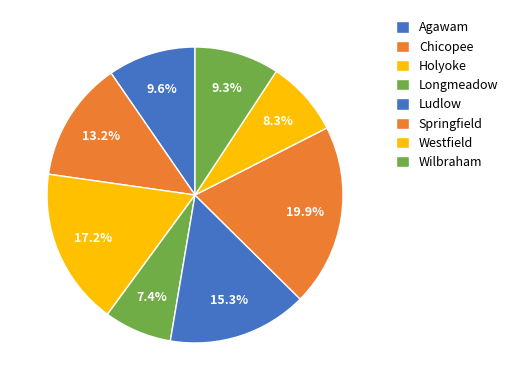

Count the number of slices in the pie.

8